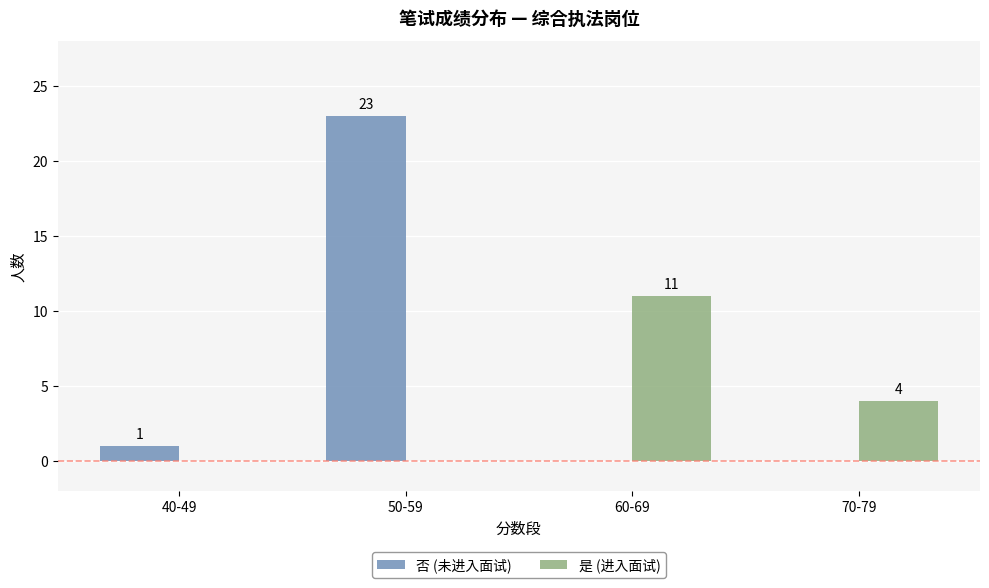

True or false: 否 (未进入面试) has a value of 0 at 70-79.

True